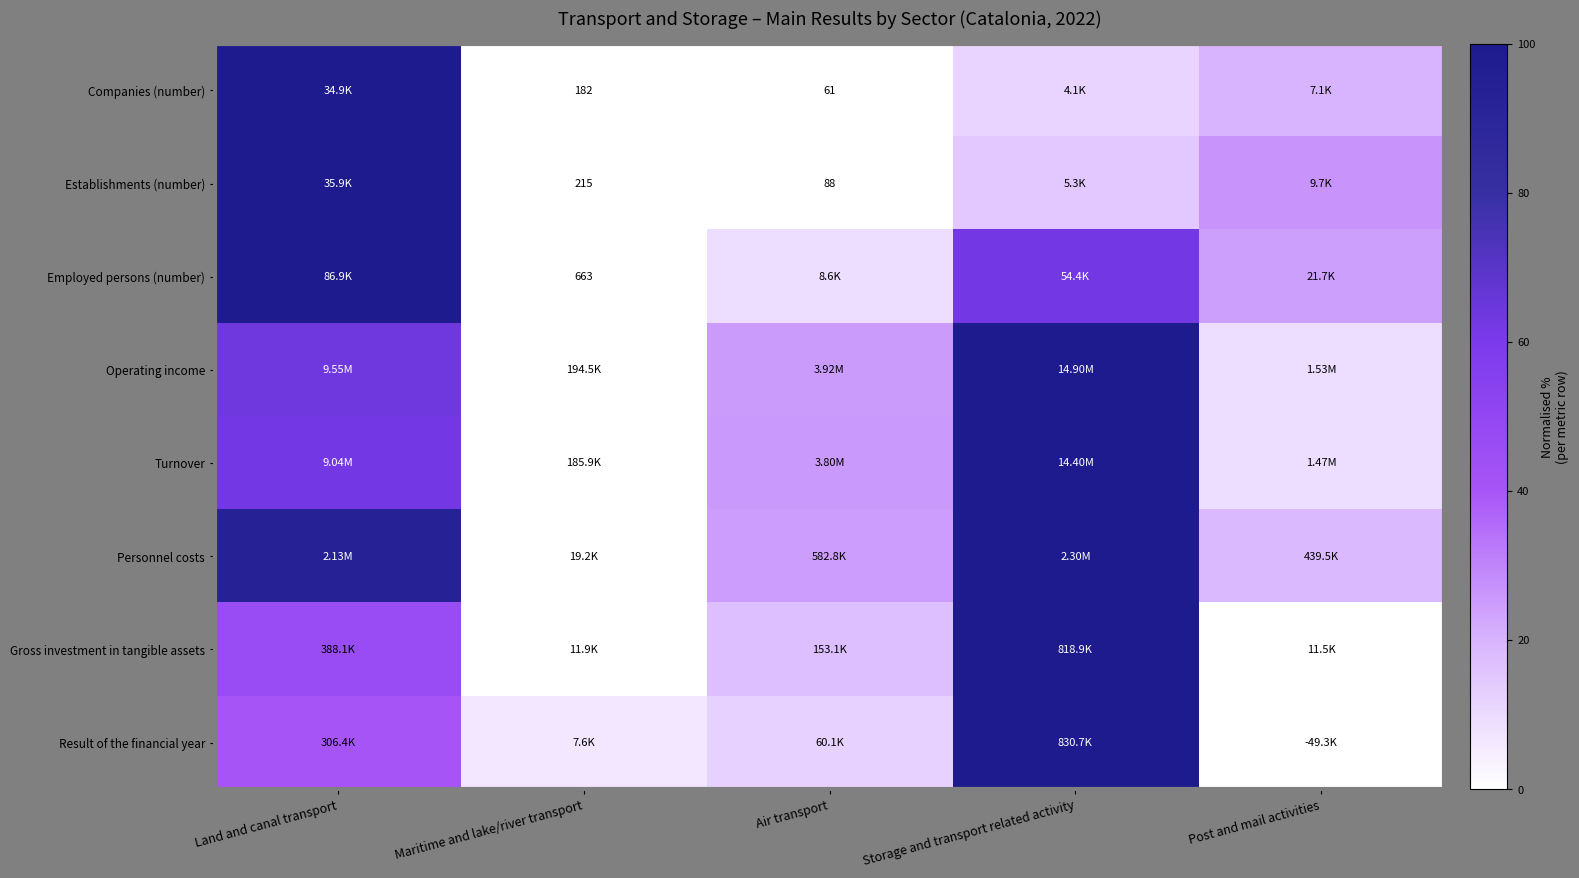

What is the spread (max minus min) of values at Air transport?

25.4